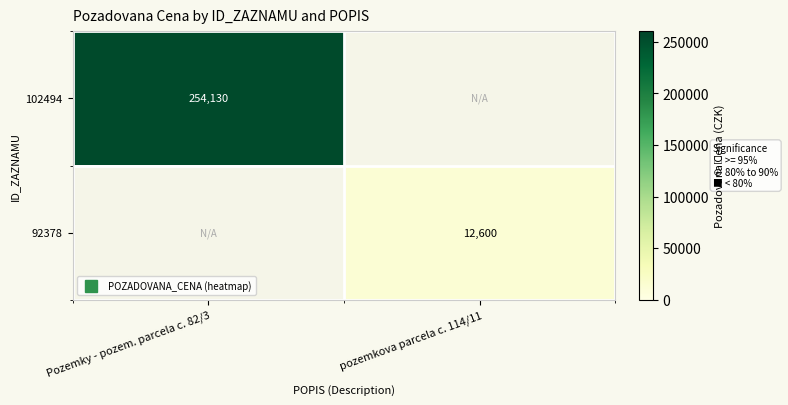

How many distinct data groups are displayed?

2